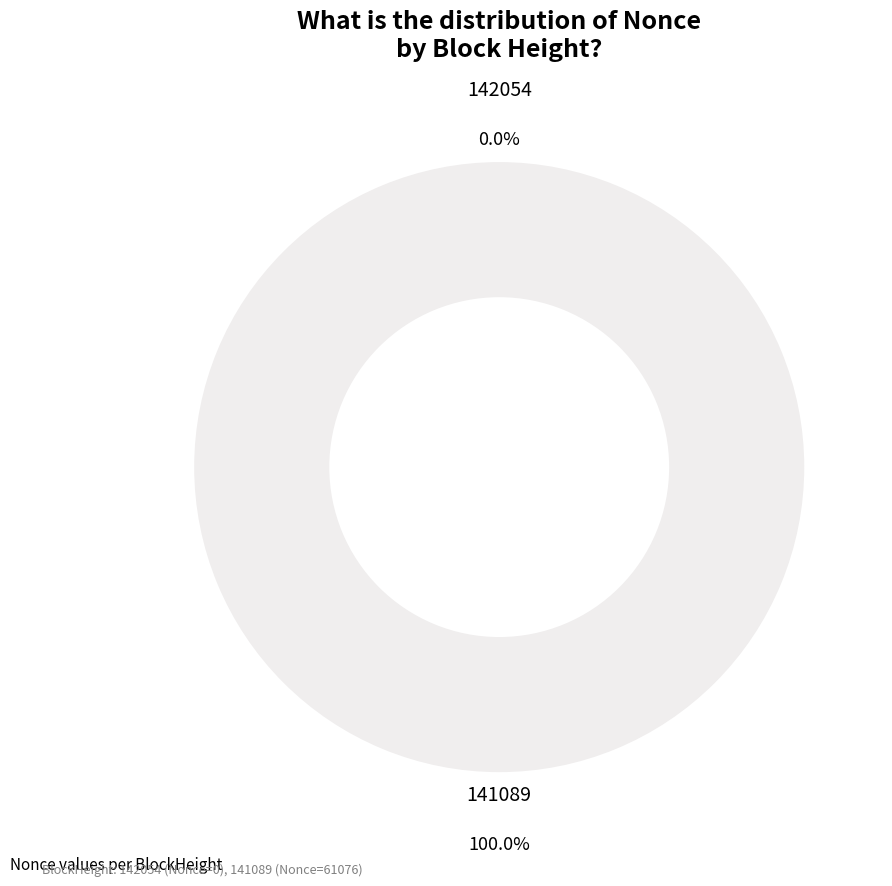

To the nearest percent, what is the combined percentage of 141089 and 142054?

100%